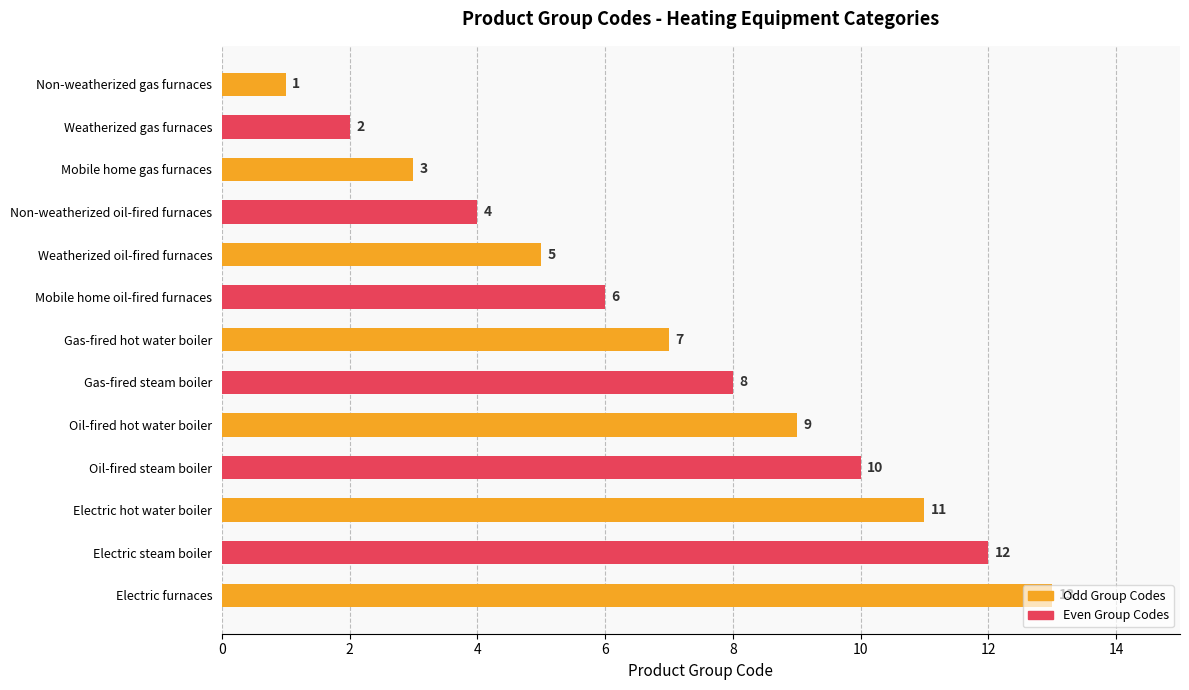

How many bars are there in total?

13